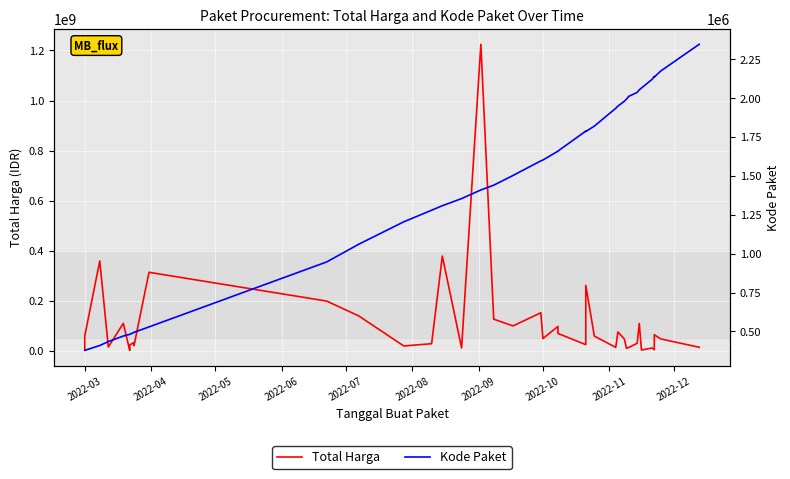

Is it true that Total Harga equals 505411417 at 15?

False